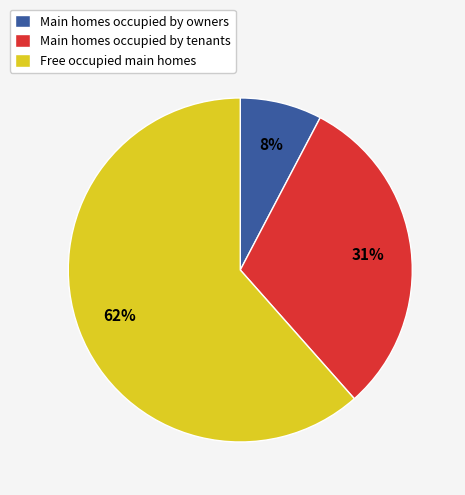

To the nearest percent, what portion does Main homes occupied by owners represent?

8%